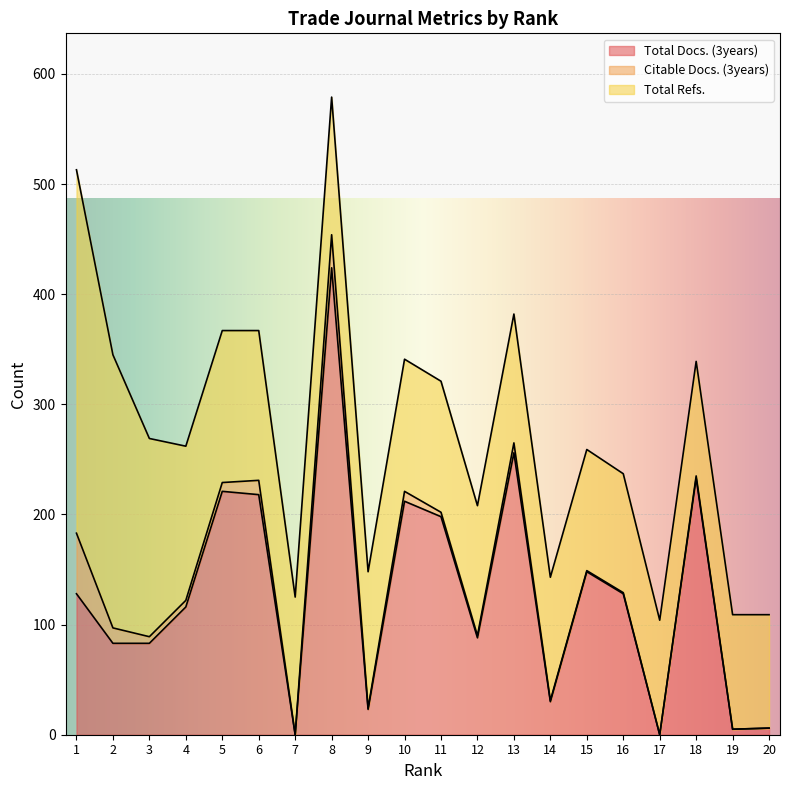

How many values in Citable Docs. (3years) are above zero?

16